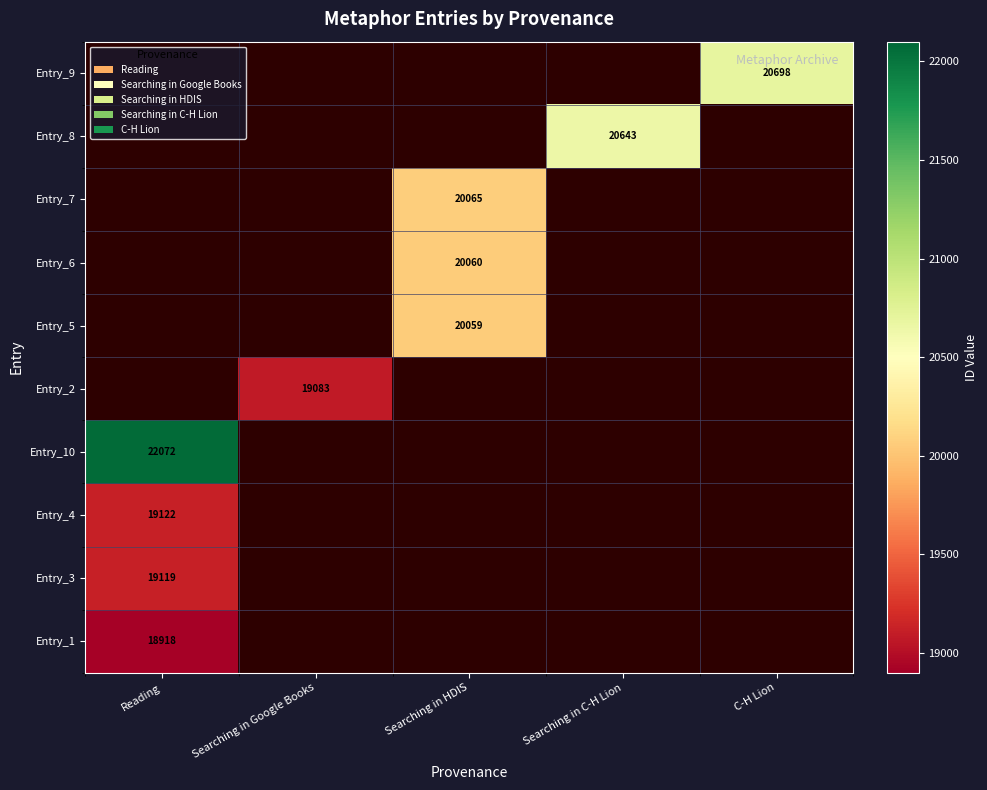

The Entry_4 series shows 33932.6 at Reading. True or false?

False